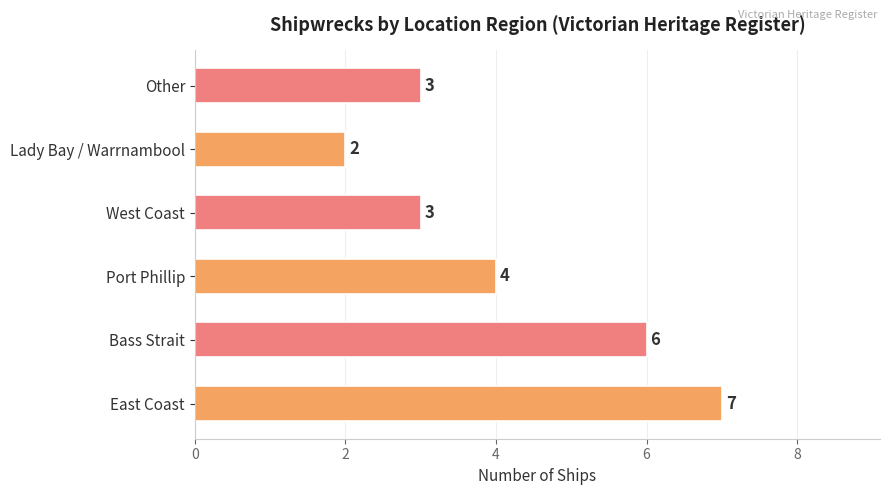

What is the average value?

4